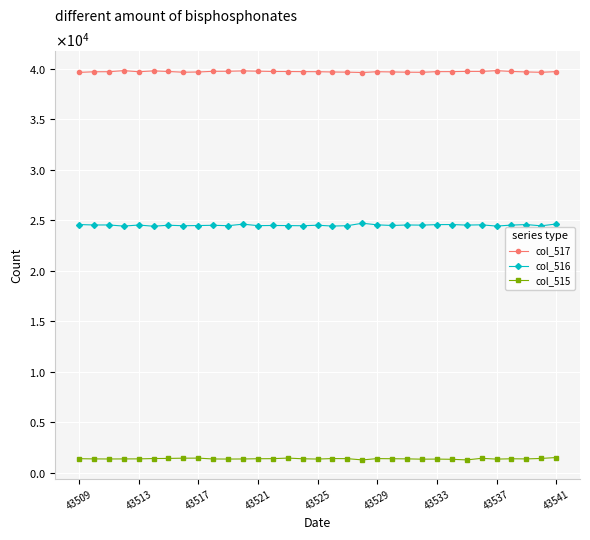

What is the difference between the maximum and minimum values in the col_515 series?

237